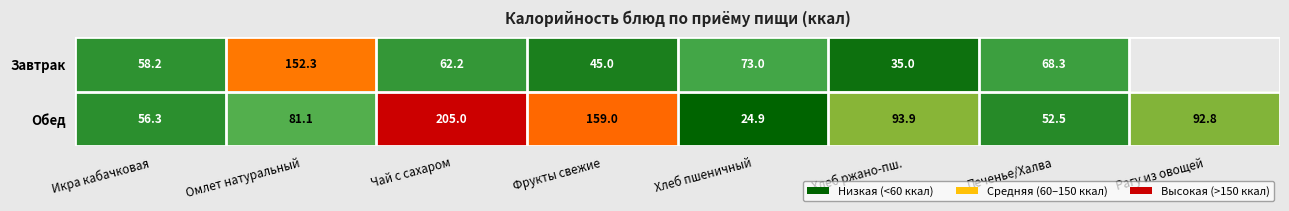

What is the difference between the Завтрак values at Печенье/Халва and Хлеб пшеничный?

4.7